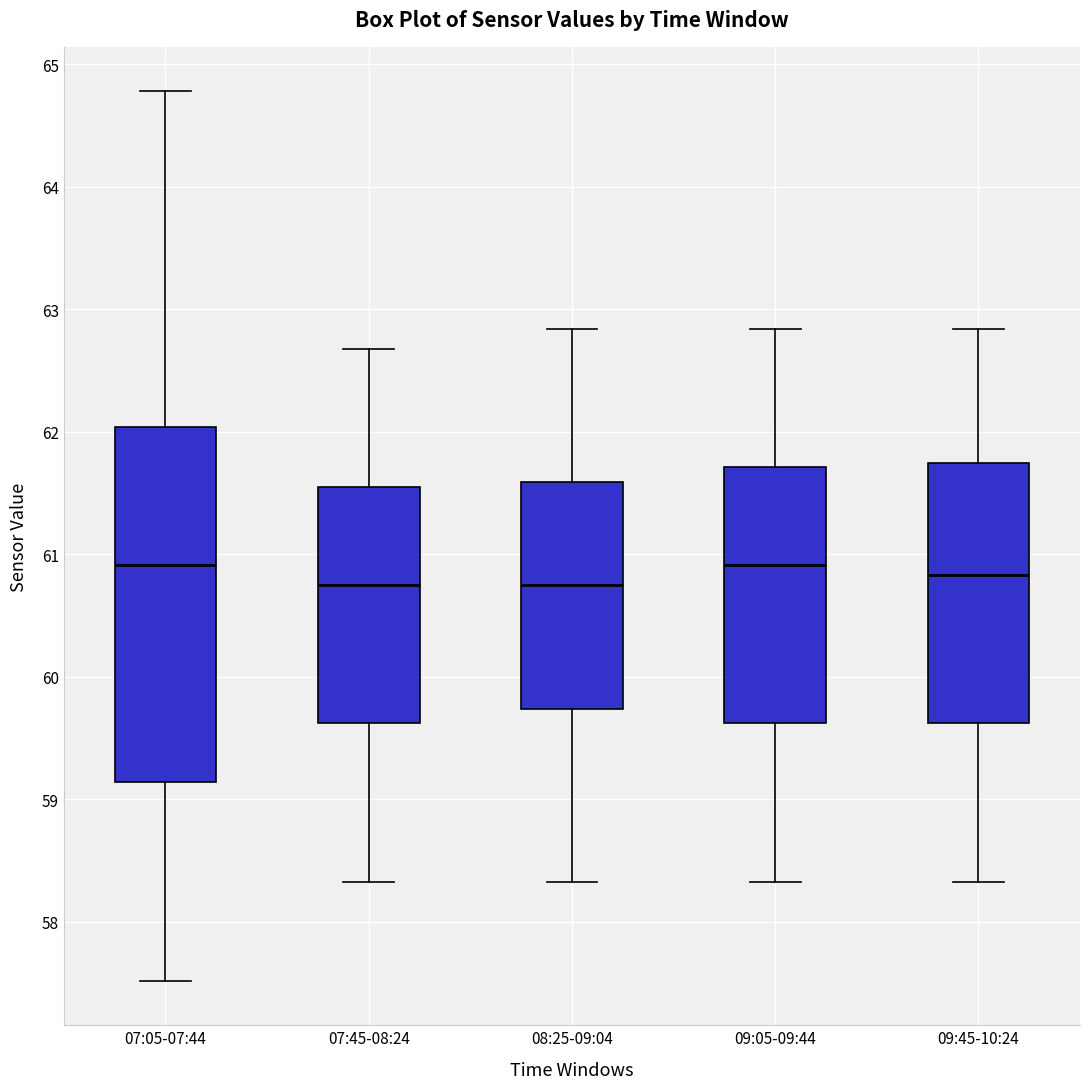

Reading left to right, transcribe this box plot: for each box, give where its median line is, the range the box spans, and where its two whiskers end, as read against the y-axis. The values are not printed on the chart, so give them approximately, as read against the axis.

07:05-07:44: median 60.9, box 59.1 to 62.0, whiskers 57.5 to 64.8
07:45-08:24: median 60.8, box 59.6 to 61.6, whiskers 58.3 to 62.7
08:25-09:04: median 60.8, box 59.7 to 61.6, whiskers 58.3 to 62.8
09:05-09:44: median 60.9, box 59.6 to 61.7, whiskers 58.3 to 62.8
09:45-10:24: median 60.8, box 59.6 to 61.8, whiskers 58.3 to 62.8